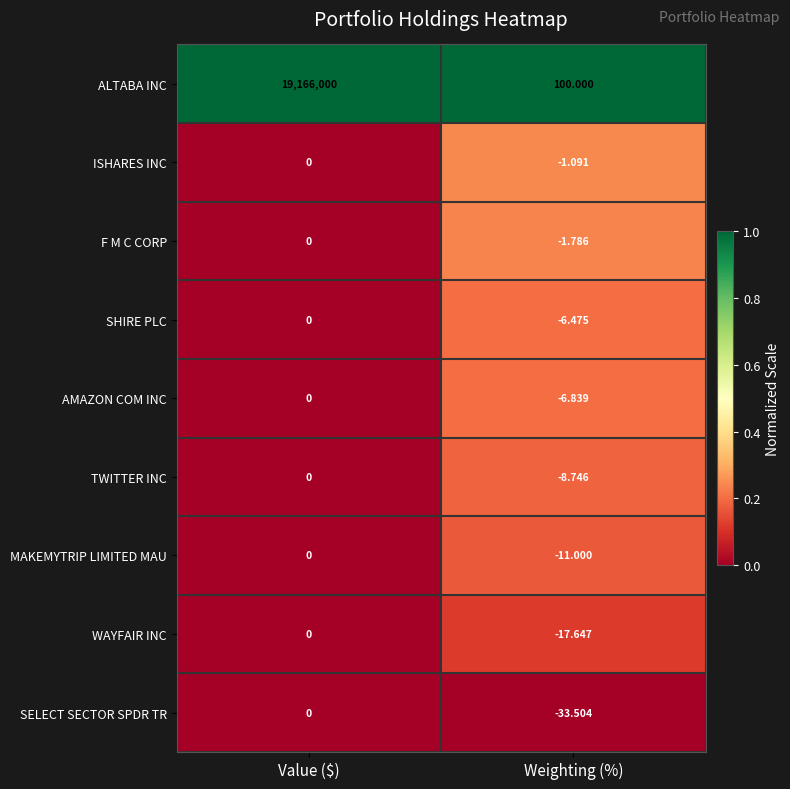

At which category does the chart reach its peak across all series?

Value ($)